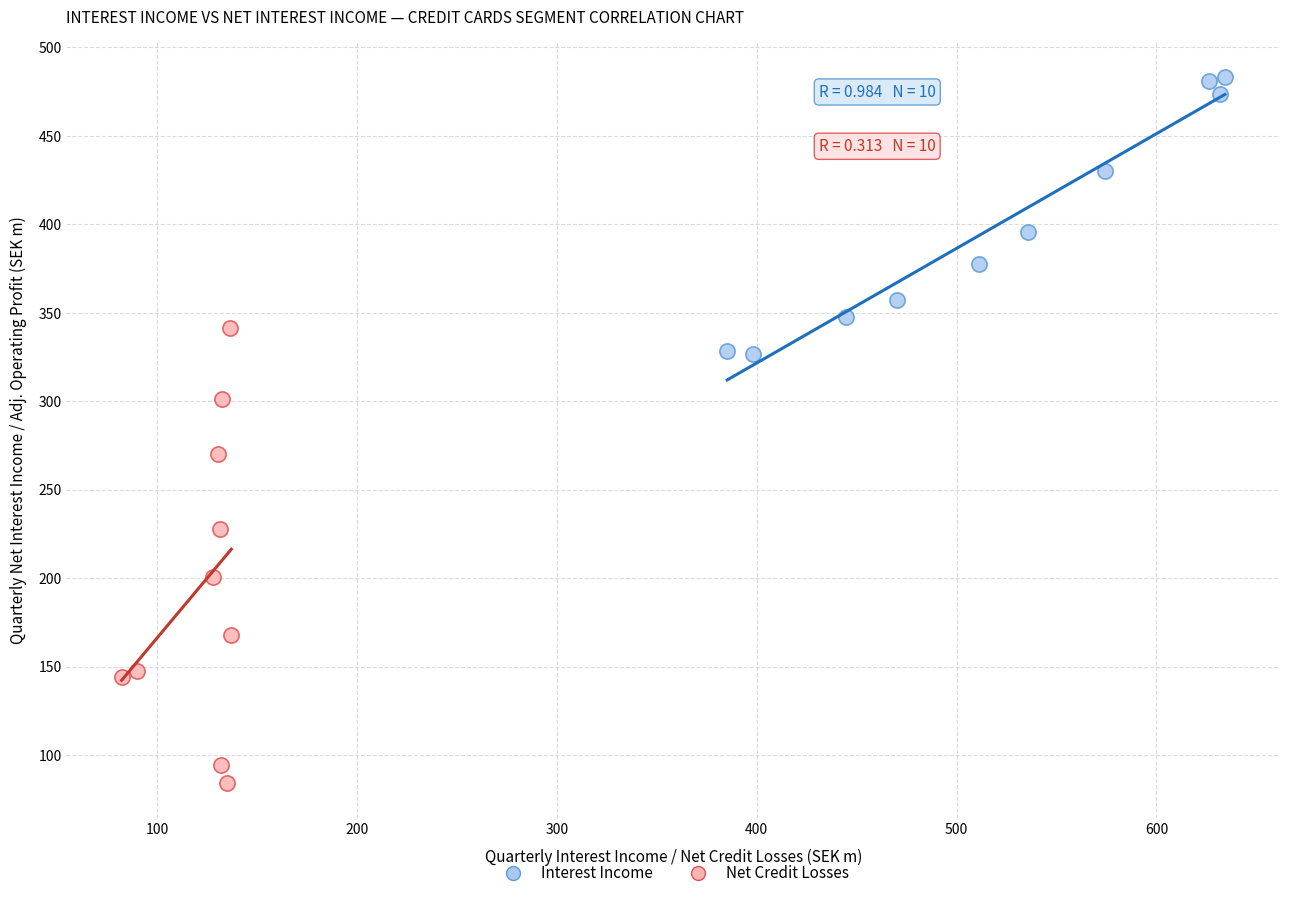

Which series has the widest spread of Y values?

Net Credit Losses